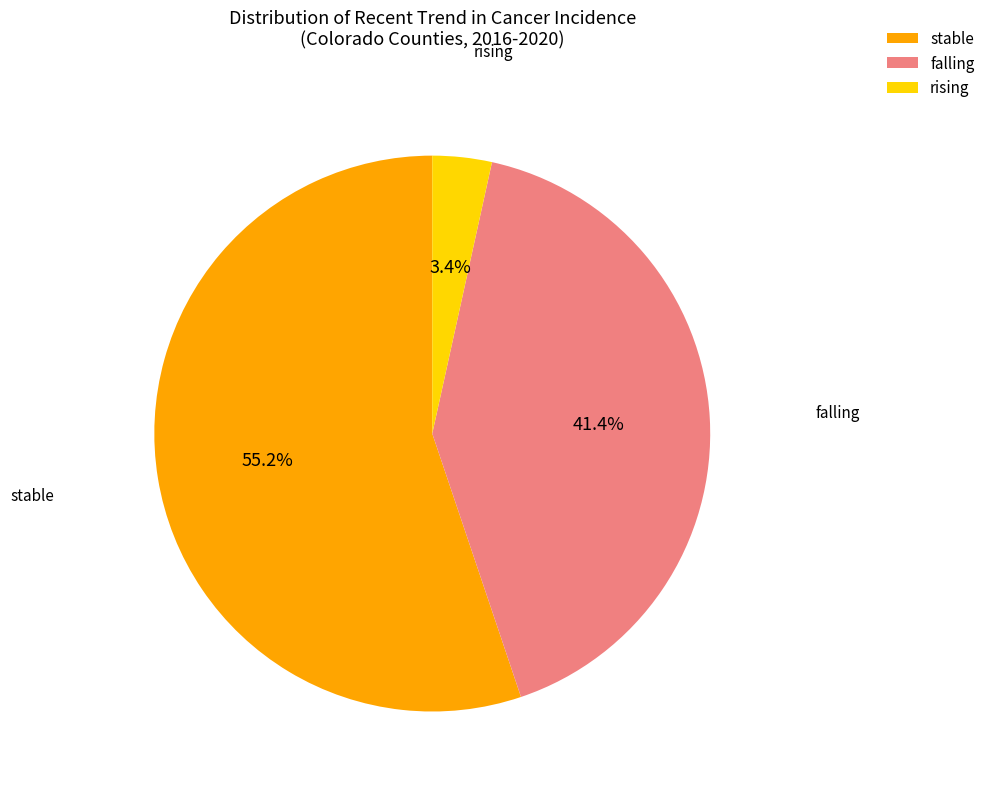

Which slice is the largest?

stable